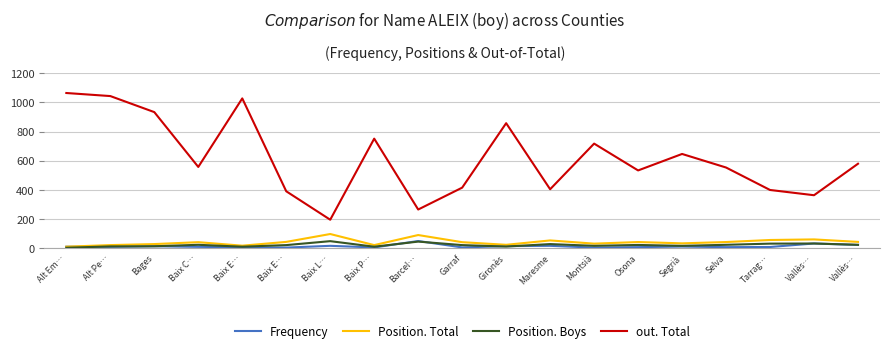

Rank the series by their maximum value, from highest to lowest.

out. Total, Position. Total, Frequency, Position. Boys